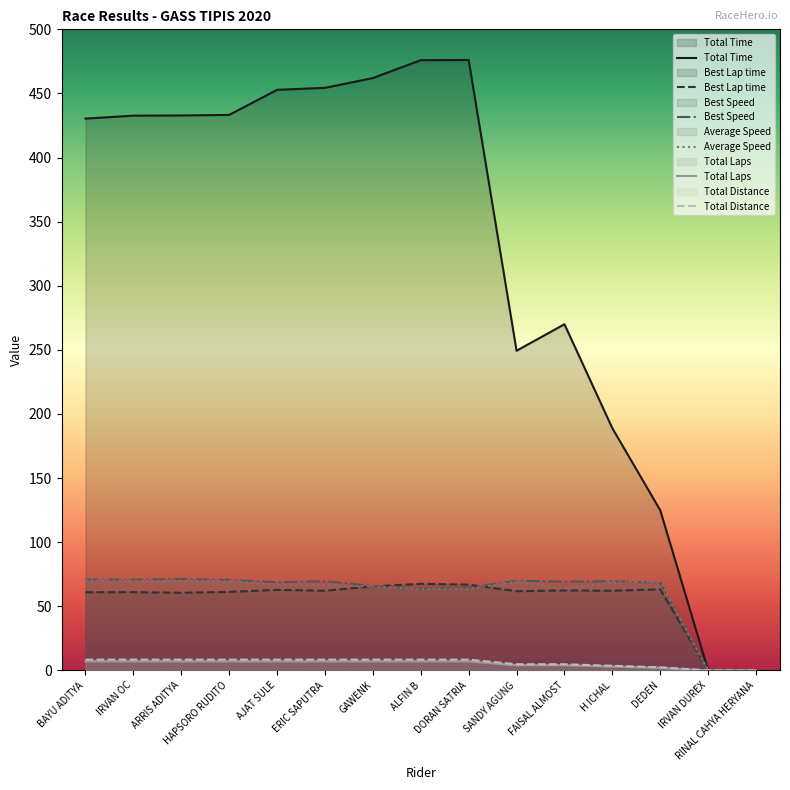

True or false: Best Speed has a value of 92.3 at ERIC SAPUTRA.

False